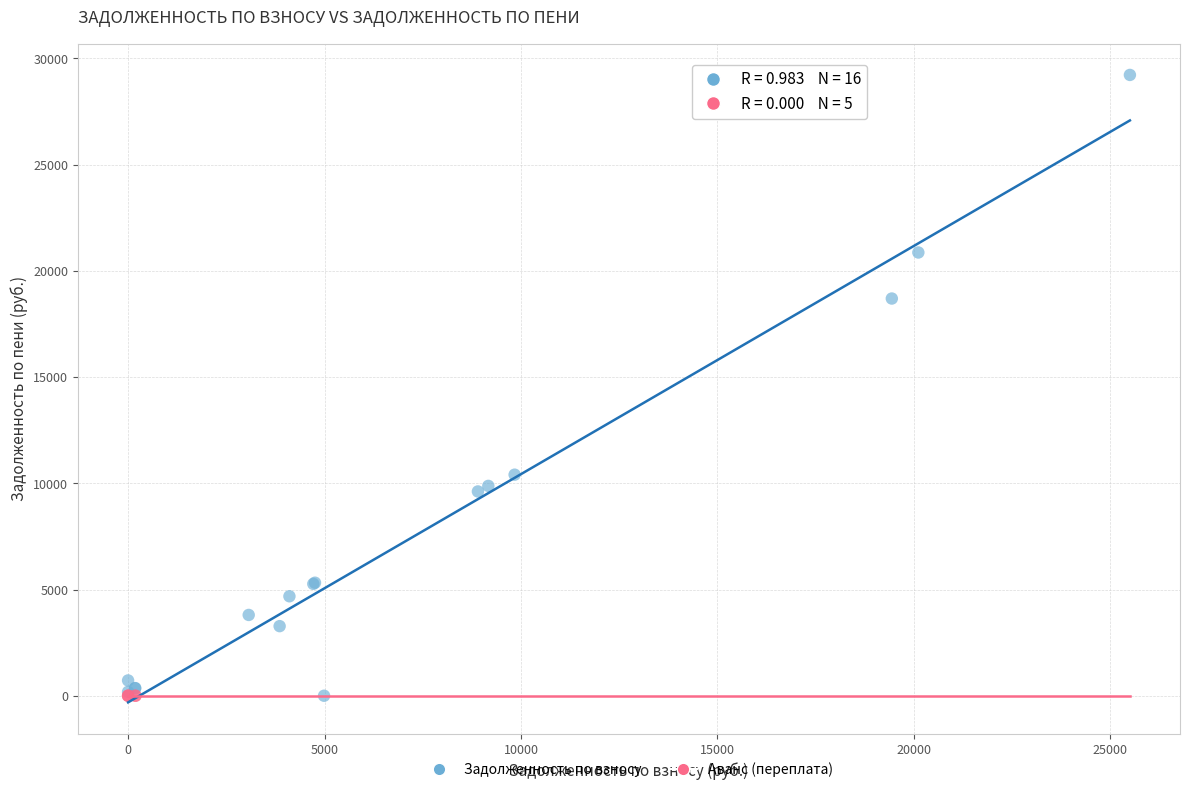

What are all the series names shown in the legend?

Задолженность по взносу, Аванс (переплата)